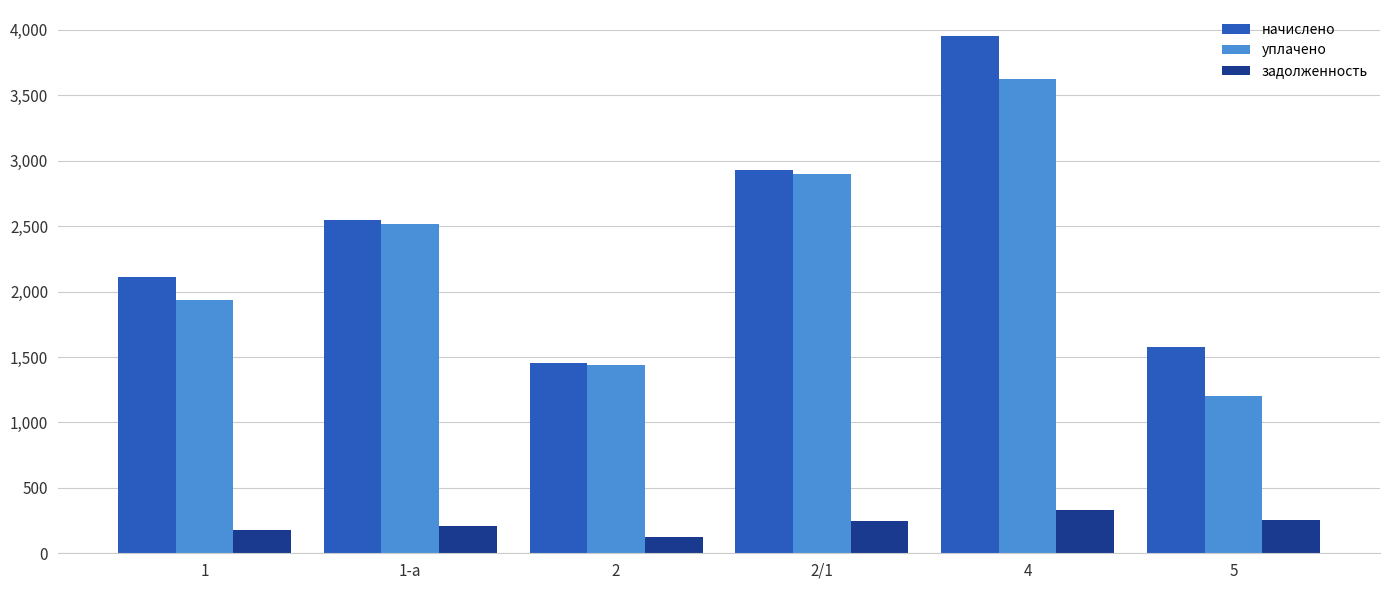

What is the label of the 2nd bar from the right?

4